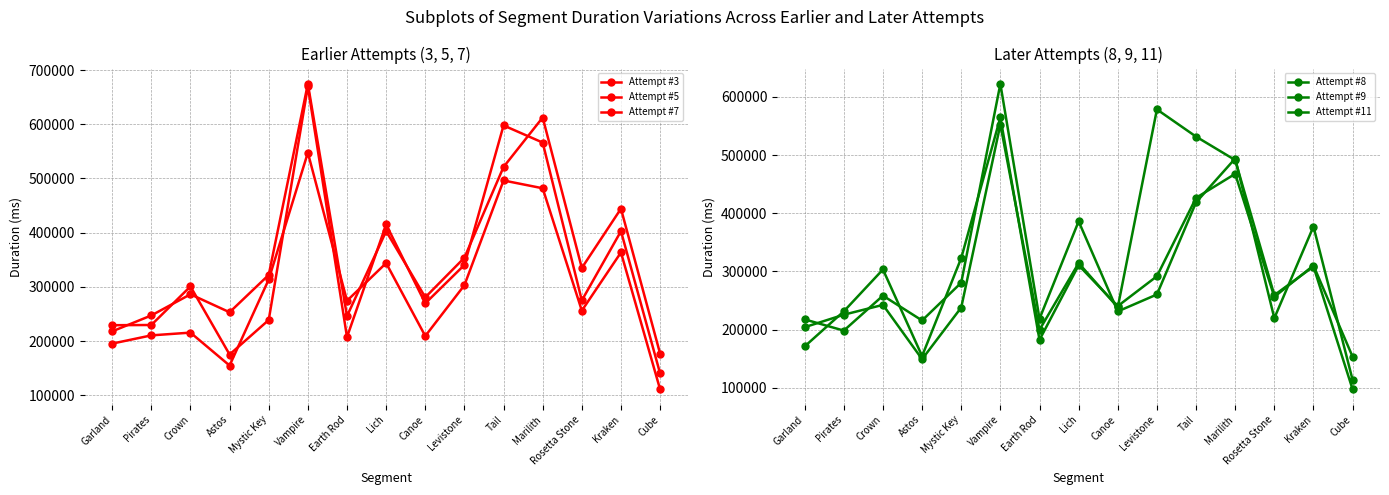

Reading left to right, transcribe all the data shown in this chart.

Attempt #3: Garland=217799	Pirates=247182	Crown=286238	Astos=253078	Mystic Key=321990	Vampire=674733	Earth Rod=246005	Lich=402701	Canoe=280663	Levistone=353757	Tail=521265	Marilith=612575	Rosetta Stone=334870	Kraken=444293	Cube=176639
Attempt #5: Garland=229174	Pirates=229549	Crown=300767	Astos=175043	Mystic Key=238822	Vampire=669833	Earth Rod=207174	Lich=415100	Canoe=269510	Levistone=340460	Tail=597932	Marilith=566297	Rosetta Stone=274840	Kraken=402812	Cube=140103
Attempt #7: Garland=195190	Pirates=210406	Crown=215486	Astos=154726	Mystic Key=313597	Vampire=547643	Earth Rod=274341	Lich=343813	Canoe=209190	Levistone=303021	Tail=496315	Marilith=481940	Rosetta Stone=256053	Kraken=363530	Cube=110705
Attempt #8: Garland=217470	Pirates=198154	Crown=258273	Astos=215582	Mystic Key=280533	Vampire=622570	Earth Rod=218550	Lich=386124	Canoe=231190	Levistone=260317	Tail=418732	Marilith=494131	Rosetta Stone=219582	Kraken=377172	Cube=113247
Attempt #9: Garland=204062	Pirates=225526	Crown=242455	Astos=149062	Mystic Key=237853	Vampire=552627	Earth Rod=199559	Lich=314270	Canoe=238175	Levistone=578554	Tail=531780	Marilith=491445	Rosetta Stone=259165	Kraken=308374	Cube=97095
Attempt #11: Garland=170974	Pirates=231320	Crown=303276	Astos=154399	Mystic Key=322901	Vampire=564923	Earth Rod=182215	Lich=310558	Canoe=240374	Levistone=291678	Tail=426485	Marilith=467781	Rosetta Stone=256261	Kraken=310095	Cube=153230